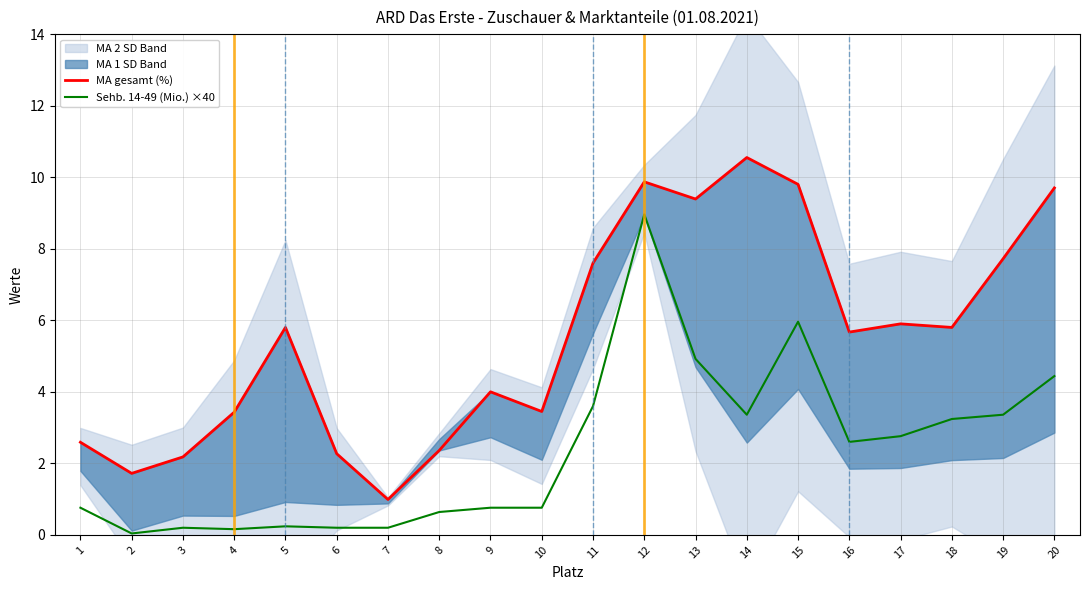

True or false: MA gesamt (%) and Sehb. 14-49 (Mio.) ×40 cross at least once.

False